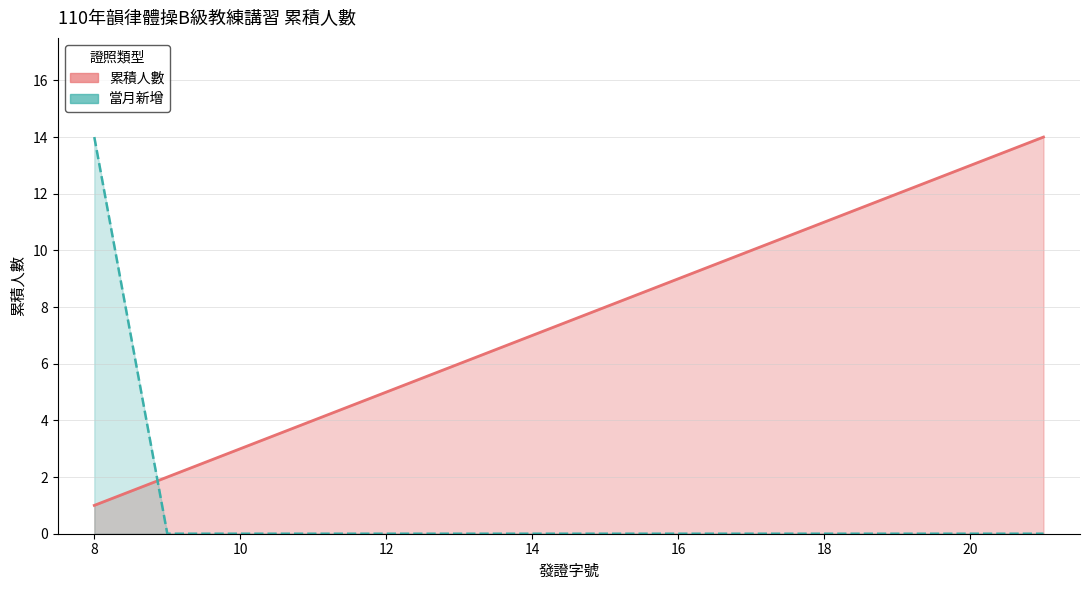

True or false: 累積人數 (線) has more than 2 interior local peaks.

False